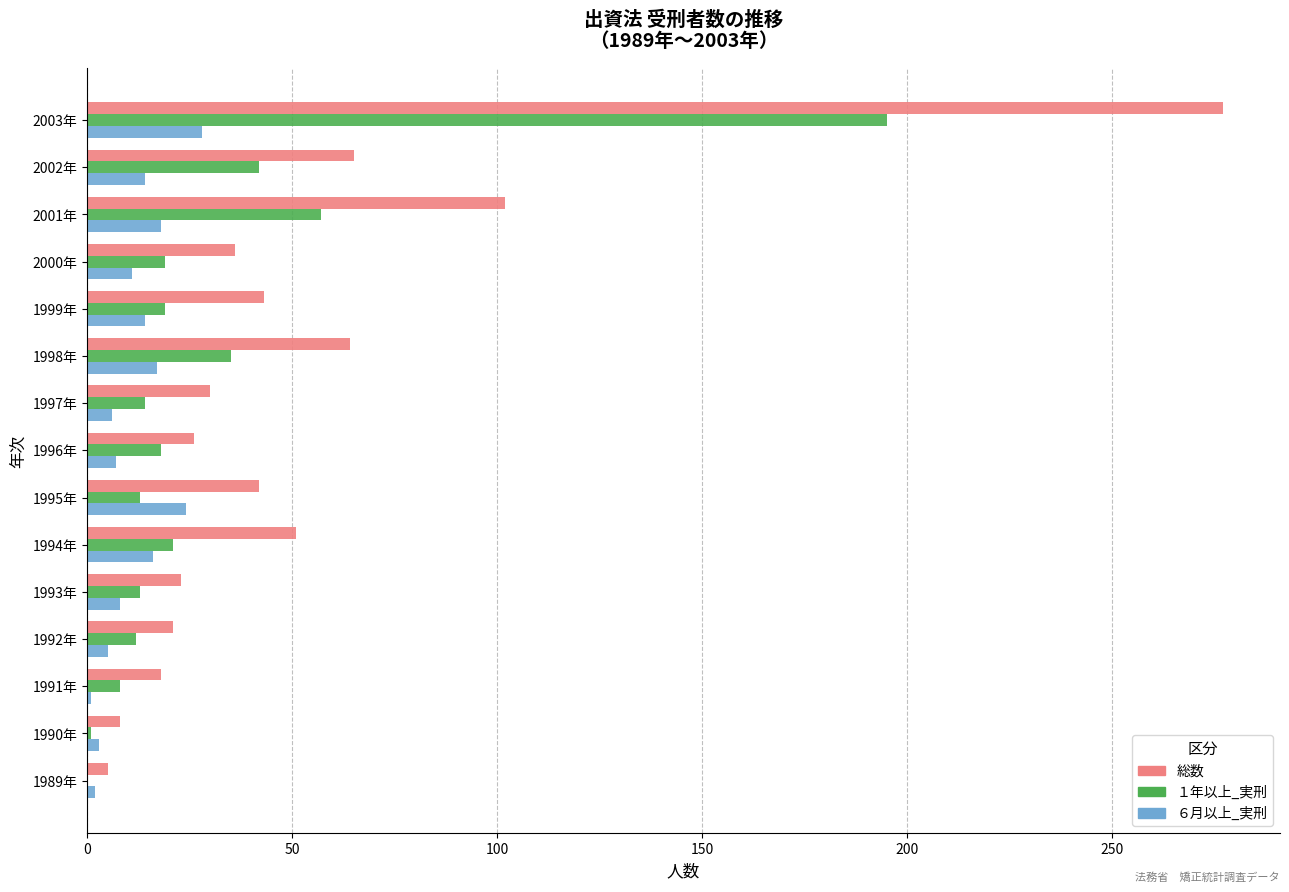

What is the highest value of the ６月以上_実刑 series?

28